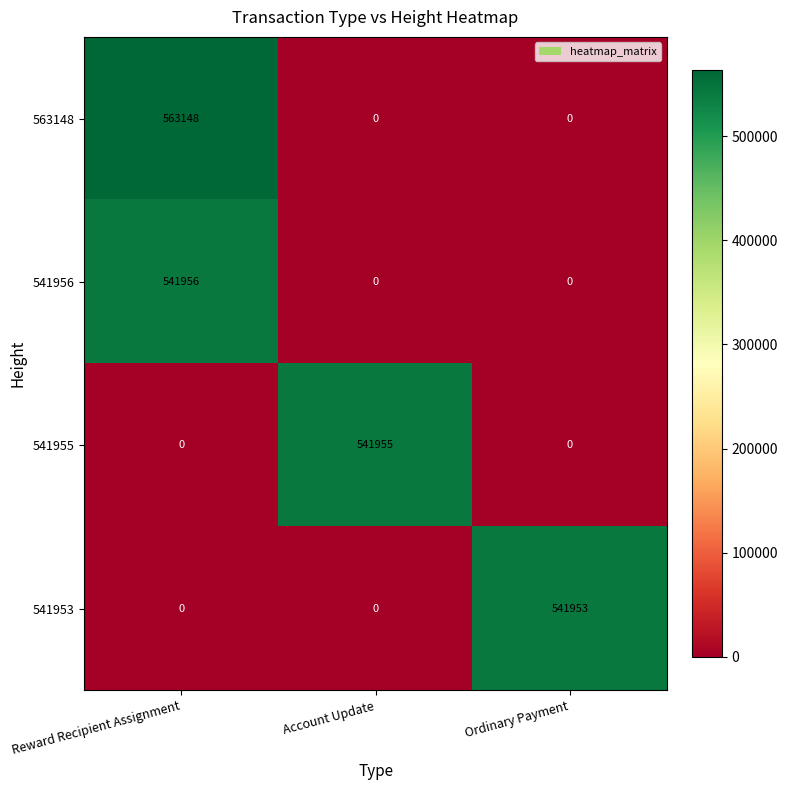

What is the difference between the maximum and minimum values in the 541956 series?

541956